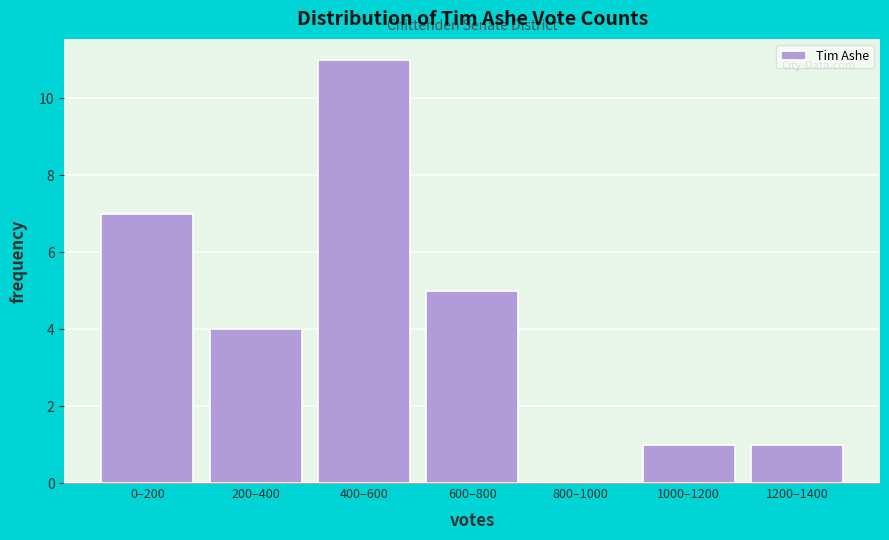

Reading right to left, extract all data points from this chart.

1200–1400=1	1000–1200=1	800–1000=0	600–800=5	400–600=11	200–400=4	0–200=7